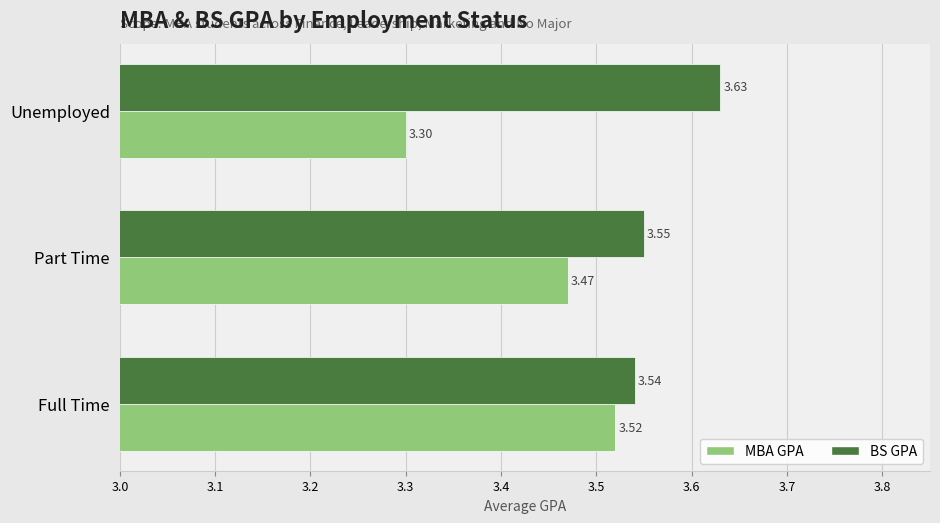

At which category does the chart reach its peak across all series?

Unemployed